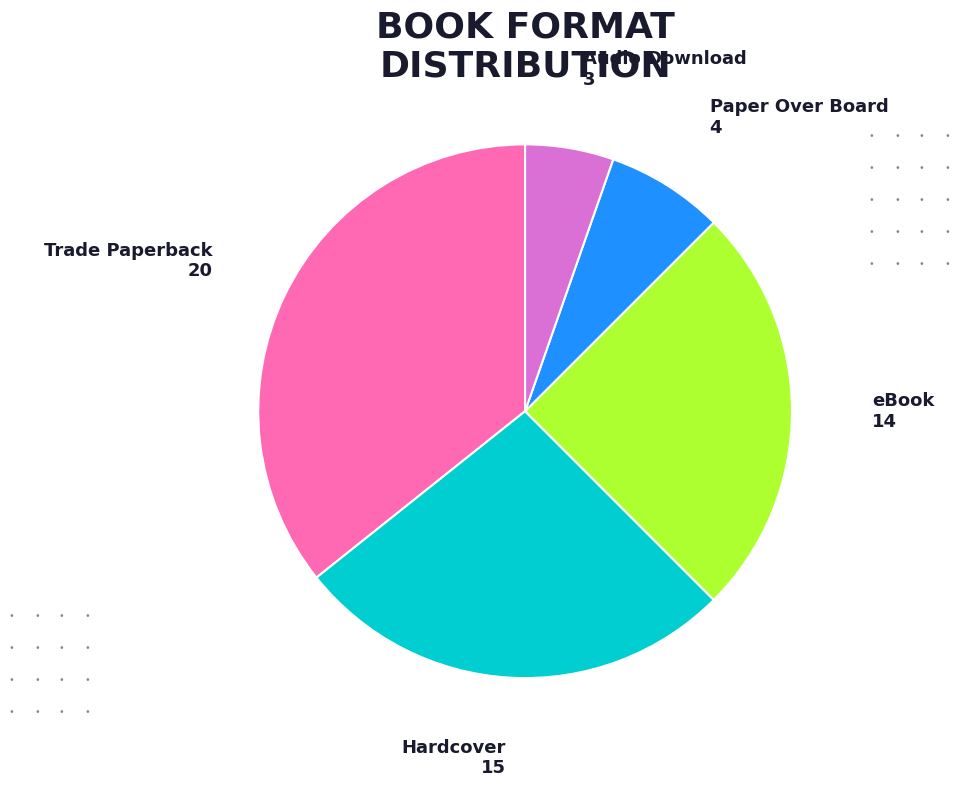

What is the smallest slice in the pie chart?

Audio Download